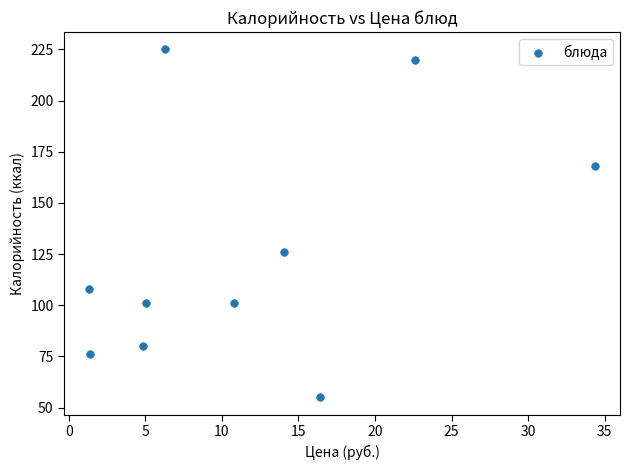

What Y value in the scatter plot is closest to 140?

126